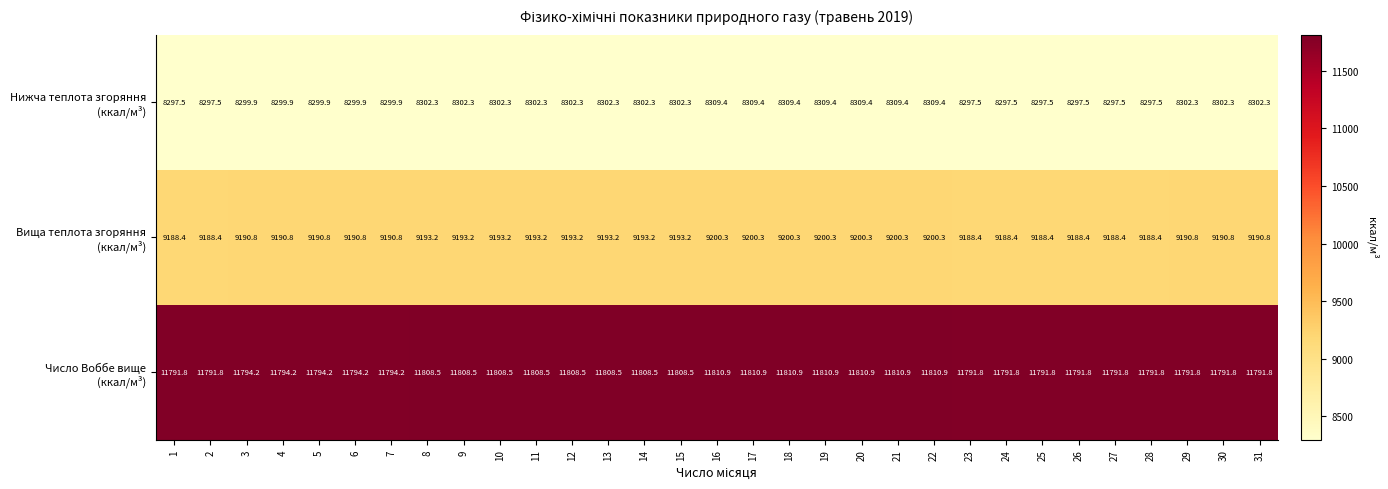

What is the spread (max minus min) of values at 7?

3494.3